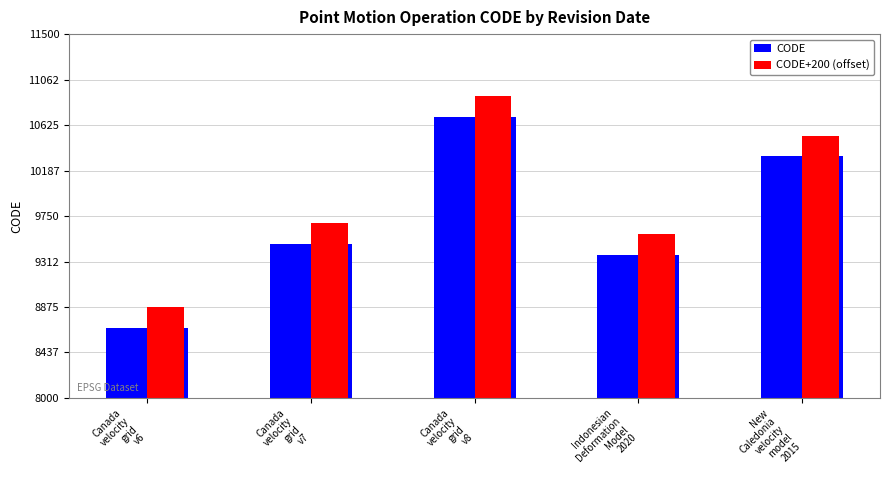

What is the maximum value shown in the chart?

10907